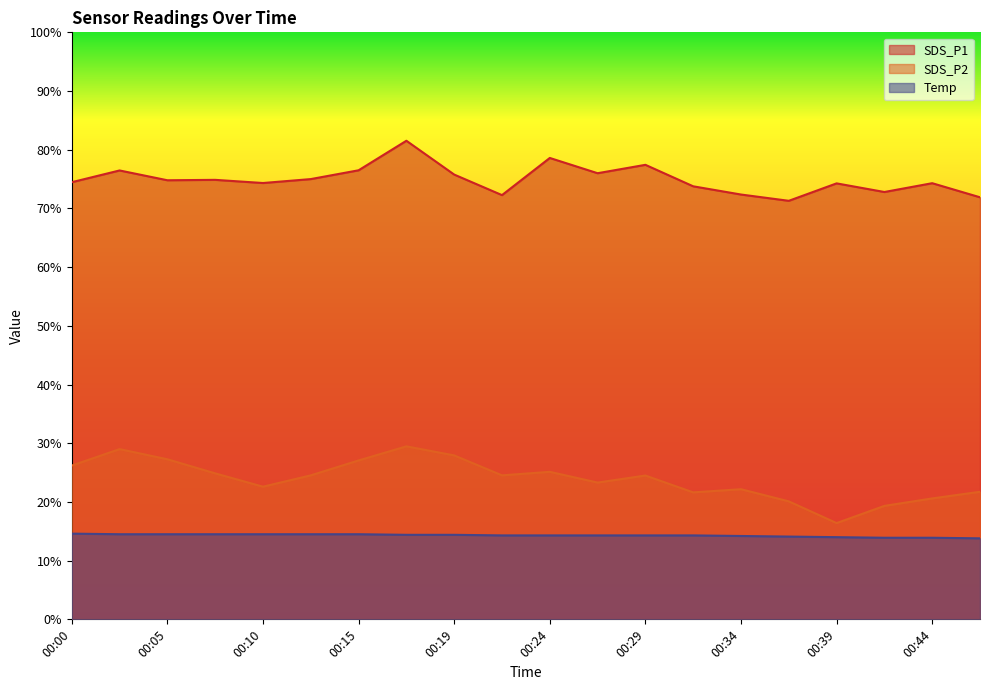

At which label is SDS_P2 closest to 22?

00:34